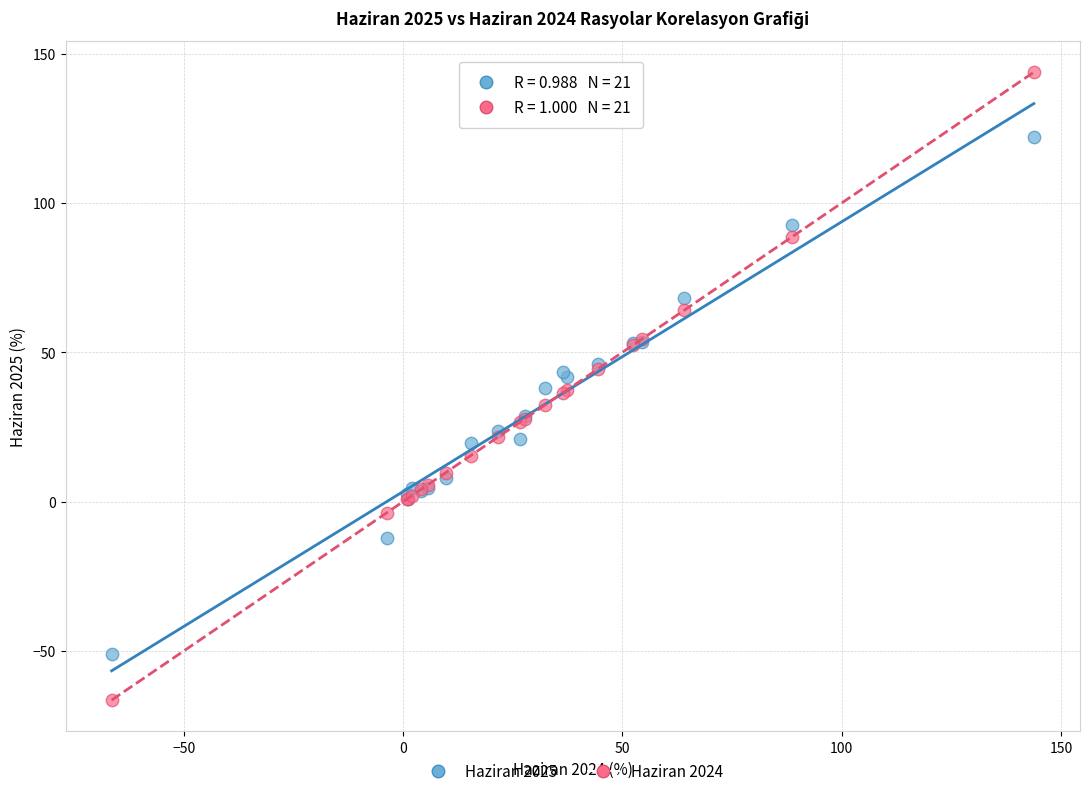

Which series has the largest Y range (max minus min)?

Haziran 2024